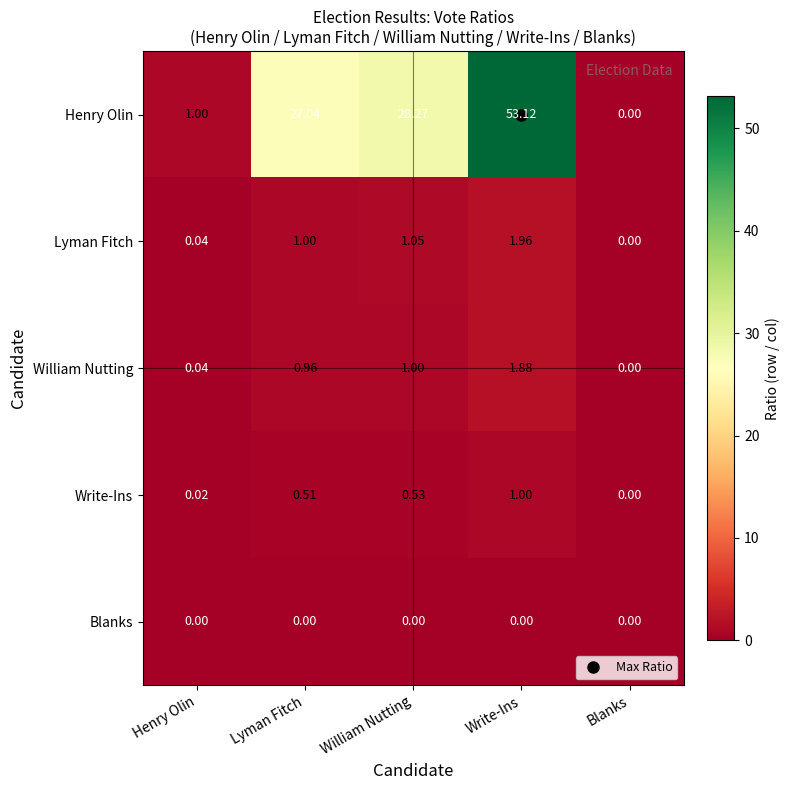

List the series in order of their peak value, highest first.

Henry Olin, Lyman Fitch, William Nutting, Write-Ins, Blanks